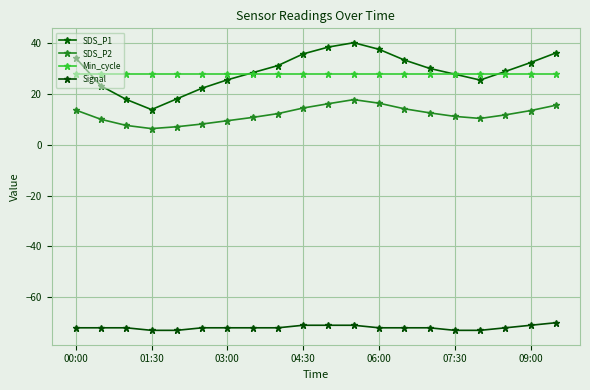

Which series has the widest spread of values?

SDS_P1